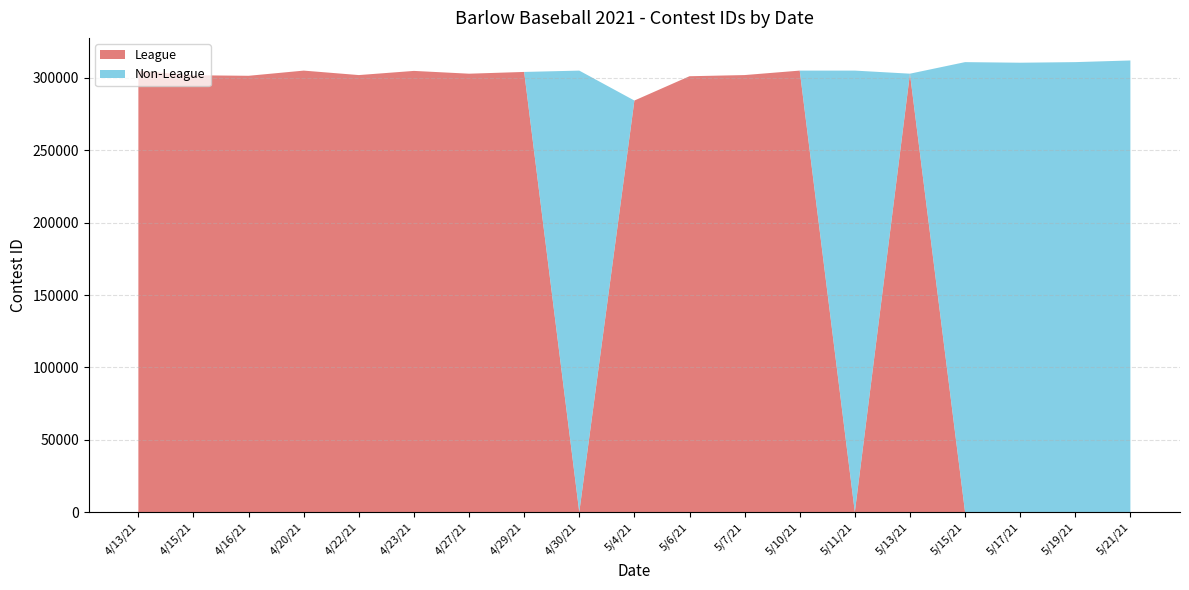

Reading left to right, list all the values displayed in this chart.

League: 304901	301890	301529	305106	302023	304904	302976	304189	0	284425	301221	302028	305112	0	302988	0	0	0	0
Non-League: 0	0	0	0	0	0	0	0	305110	0	0	0	0	305111	0	310971	310563	310973	312113